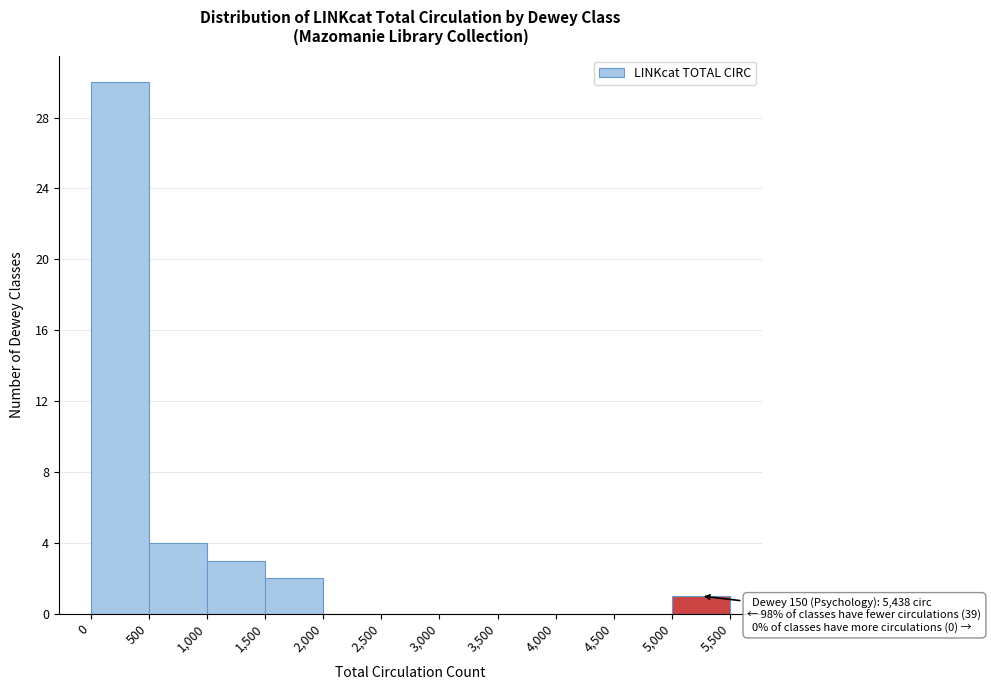

Which range on the x-axis has the tallest bar?

0 to 500